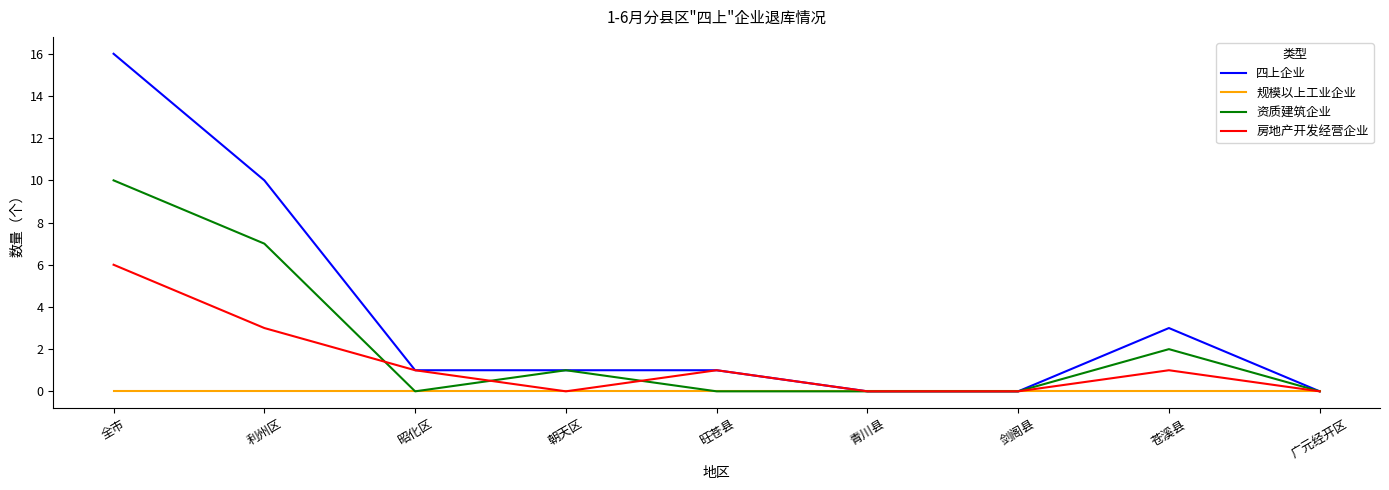

At which category does 资质建筑企业 reach its first local peak?

朝天区